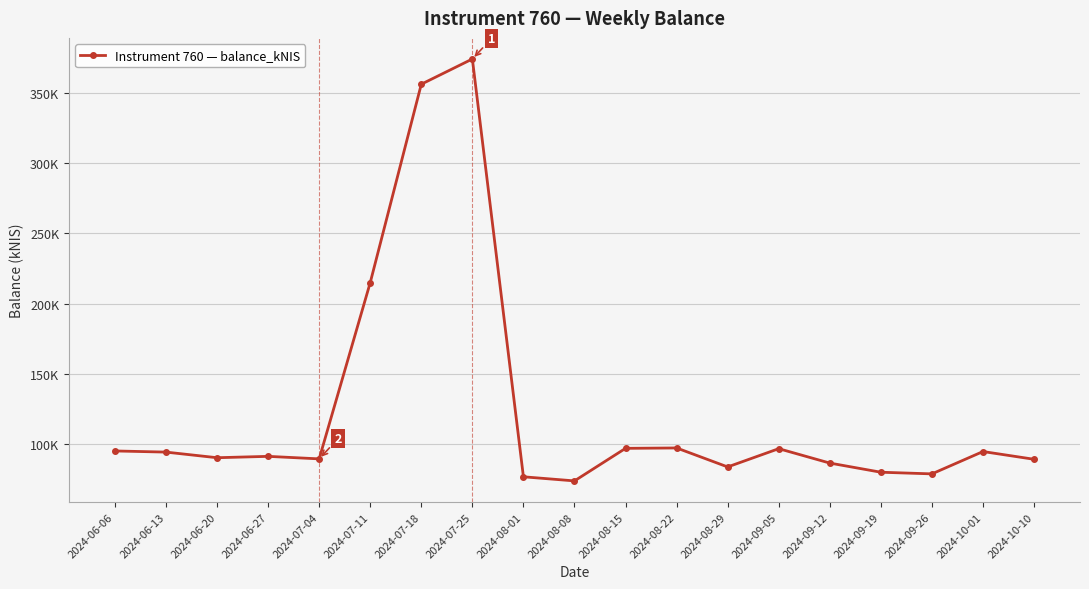

Which label corresponds to the largest value in the chart?

2024-07-25